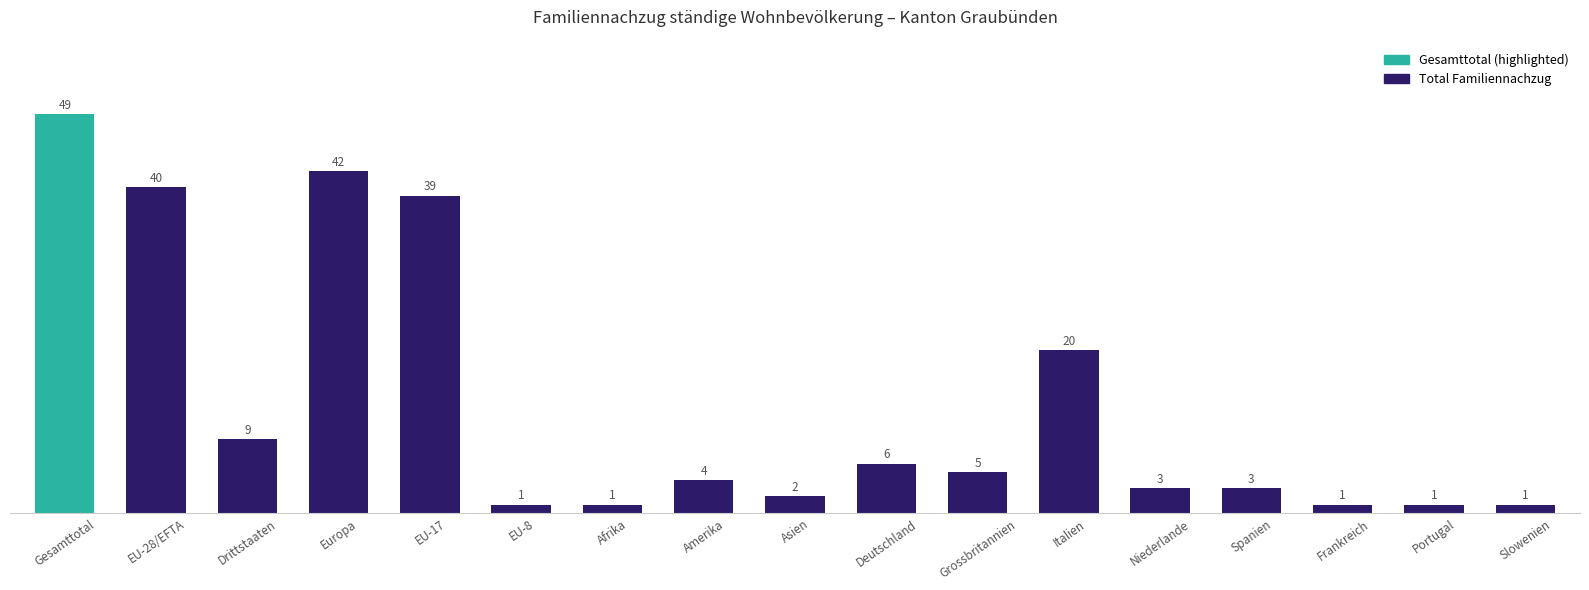

Reading left to right, extract all data points from this chart.

Gesamttotal=49	EU-28/EFTA=40	Drittstaaten=9	Europa=42	EU-17=39	EU-8=1	Afrika=1	Amerika=4	Asien=2	Deutschland=6	Grossbritannien=5	Italien=20	Niederlande=3	Spanien=3	Frankreich=1	Portugal=1	Slowenien=1